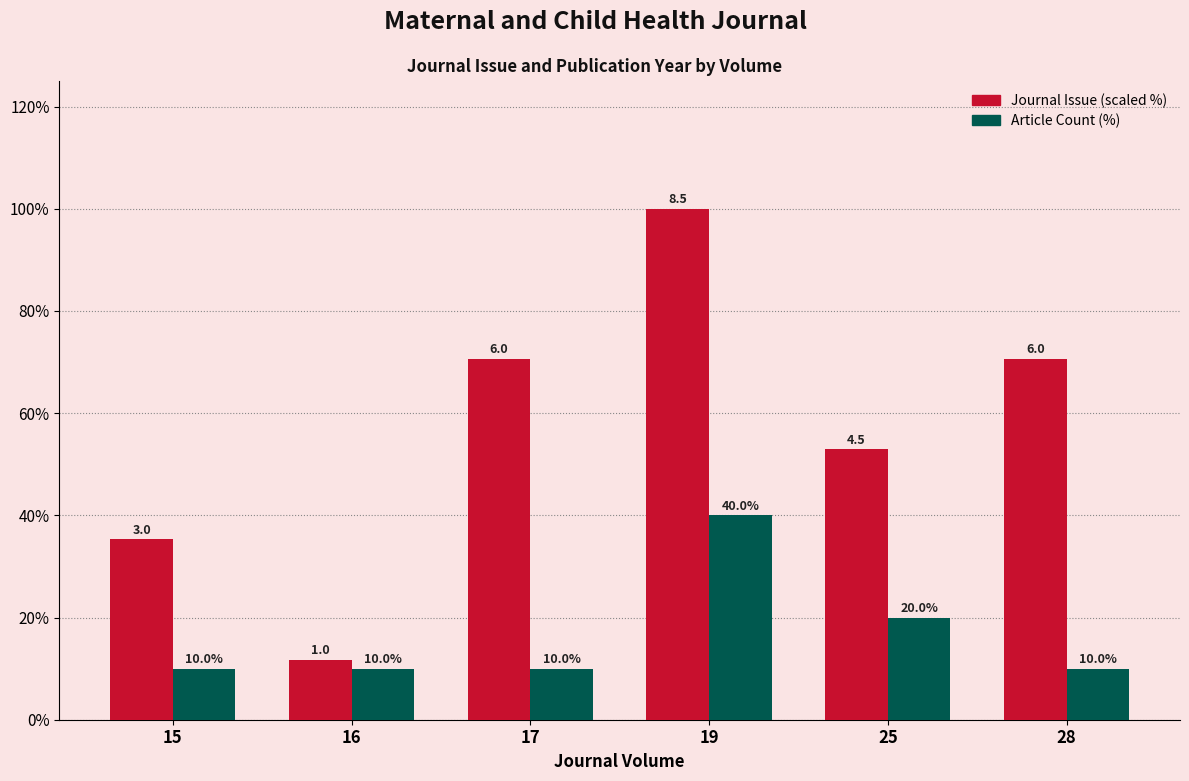

Does the chart contain any negative values?

No